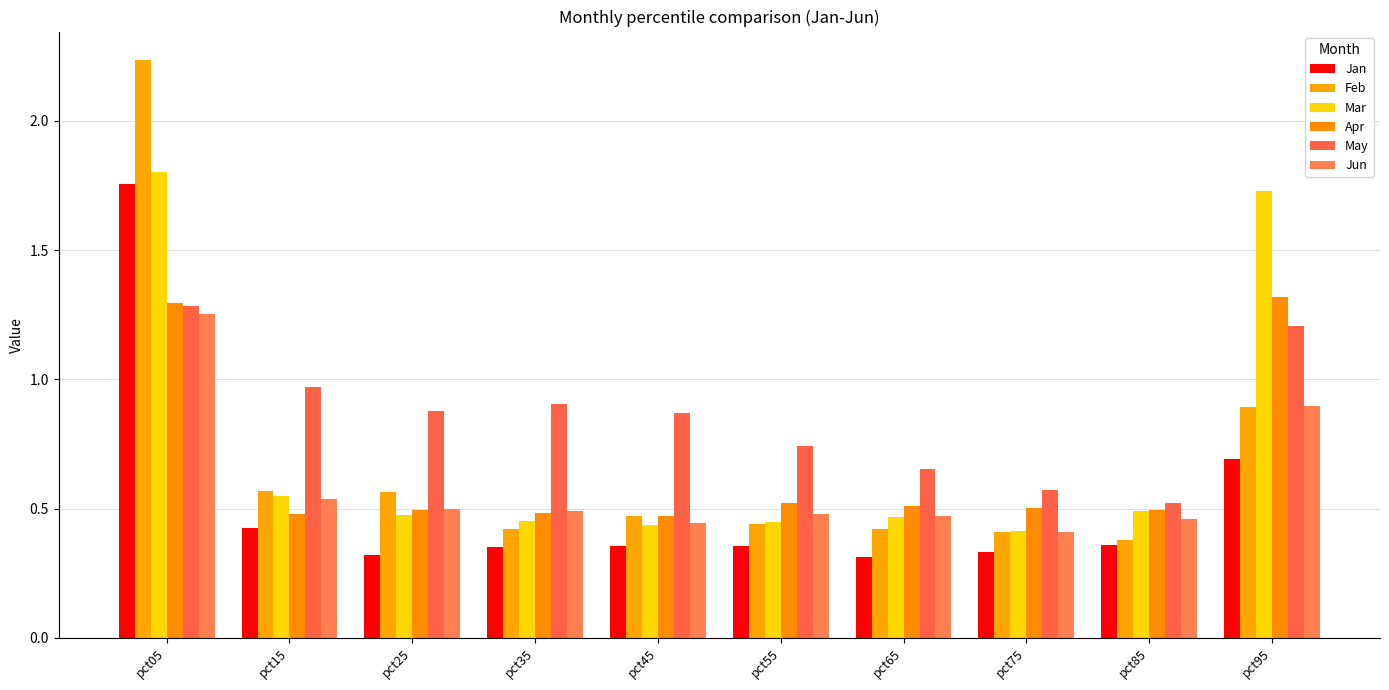

Reading left to right, what are all the values shown in this chart?

Jan: pct05=1.8	pct15=0.4	pct25=0.3	pct35=0.4	pct45=0.4	pct55=0.4	pct65=0.3	pct75=0.3	pct85=0.4	pct95=0.7
Feb: pct05=2.2	pct15=0.6	pct25=0.6	pct35=0.4	pct45=0.5	pct55=0.4	pct65=0.4	pct75=0.4	pct85=0.4	pct95=0.9
Mar: pct05=1.8	pct15=0.5	pct25=0.5	pct35=0.5	pct45=0.4	pct55=0.4	pct65=0.5	pct75=0.4	pct85=0.5	pct95=1.7
Apr: pct05=1.3	pct15=0.5	pct25=0.5	pct35=0.5	pct45=0.5	pct55=0.5	pct65=0.5	pct75=0.5	pct85=0.5	pct95=1.3
May: pct05=1.3	pct15=1.0	pct25=0.9	pct35=0.9	pct45=0.9	pct55=0.7	pct65=0.7	pct75=0.6	pct85=0.5	pct95=1.2
Jun: pct05=1.3	pct15=0.5	pct25=0.5	pct35=0.5	pct45=0.4	pct55=0.5	pct65=0.5	pct75=0.4	pct85=0.5	pct95=0.9